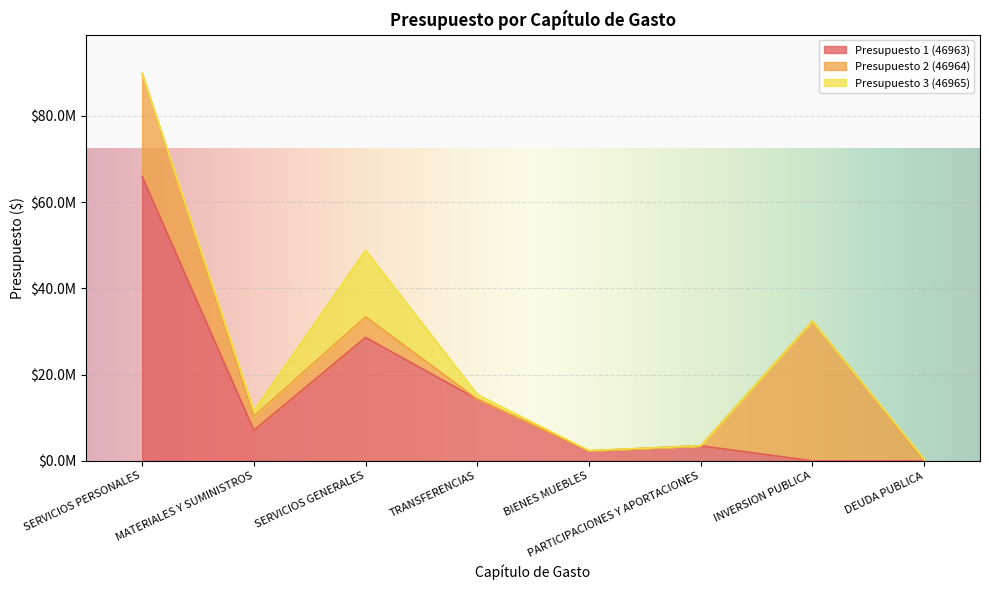

At which label is Presupuesto 1 (46963) closest to 32965744?

SERVICIOS GENERALES